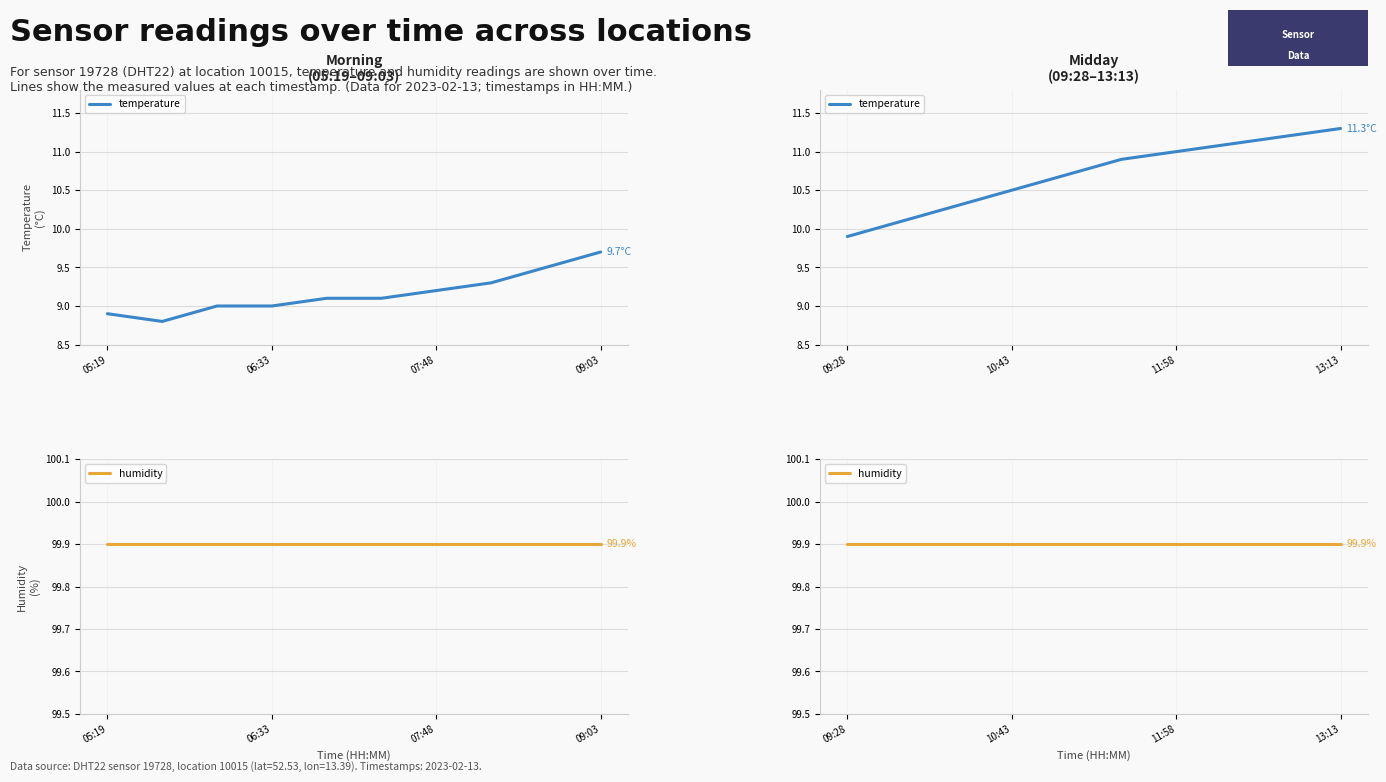

Does the chart display data point markers on the line(s)?

No